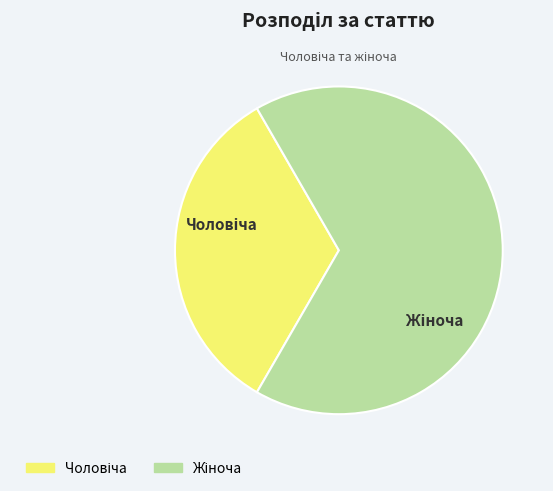

Is there a majority slice in this chart?

Yes